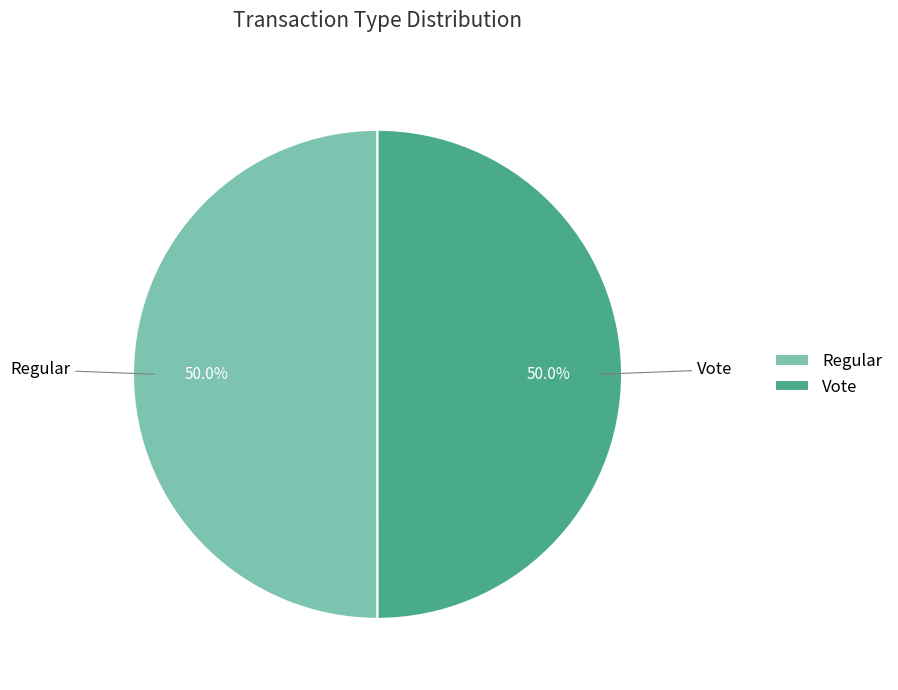

Is the sum of Vote and Regular greater than half?

Yes